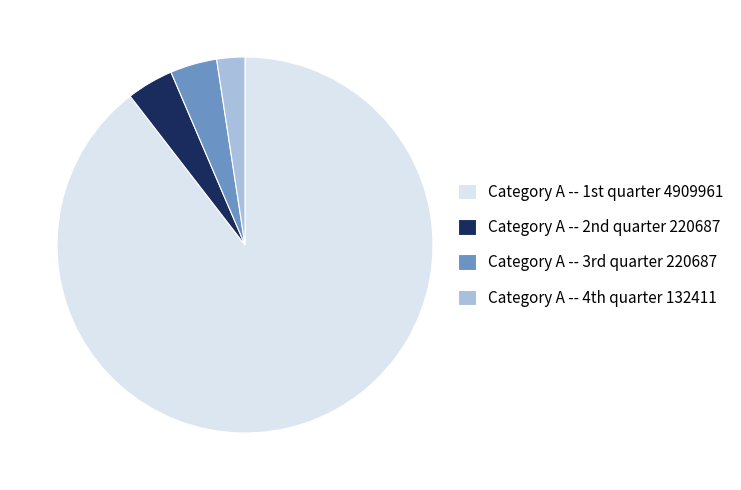

How many segments does this pie chart have?

4